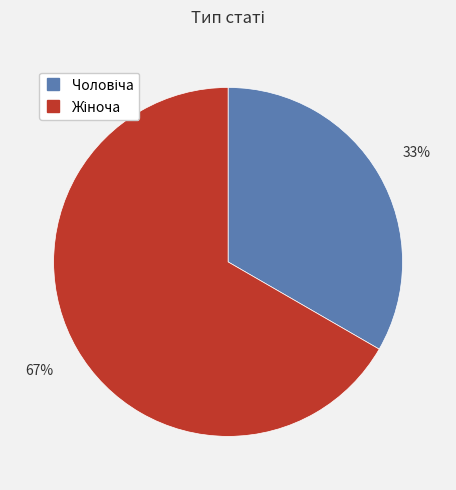

Does any single category account for the majority?

Yes